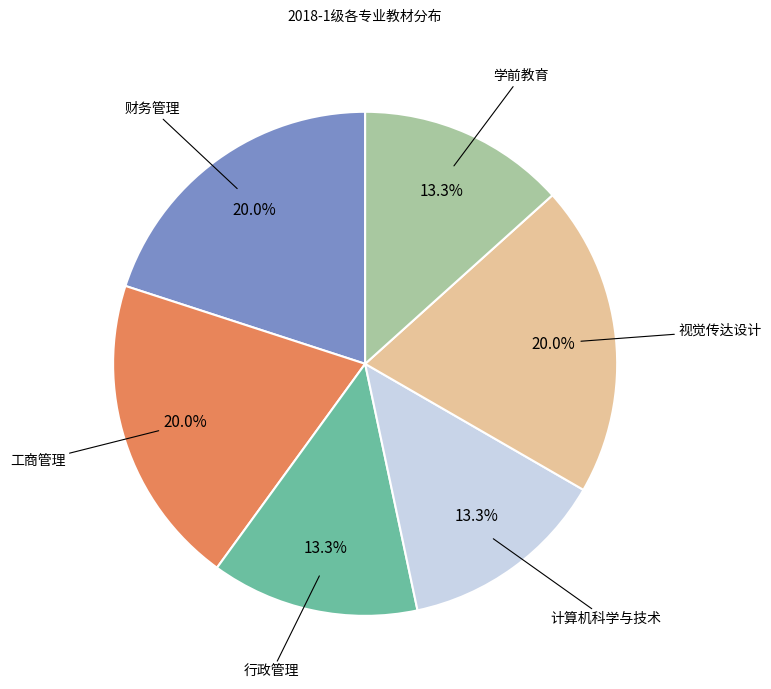

Do 行政管理 and 学前教育 together represent more than half of the pie?

No